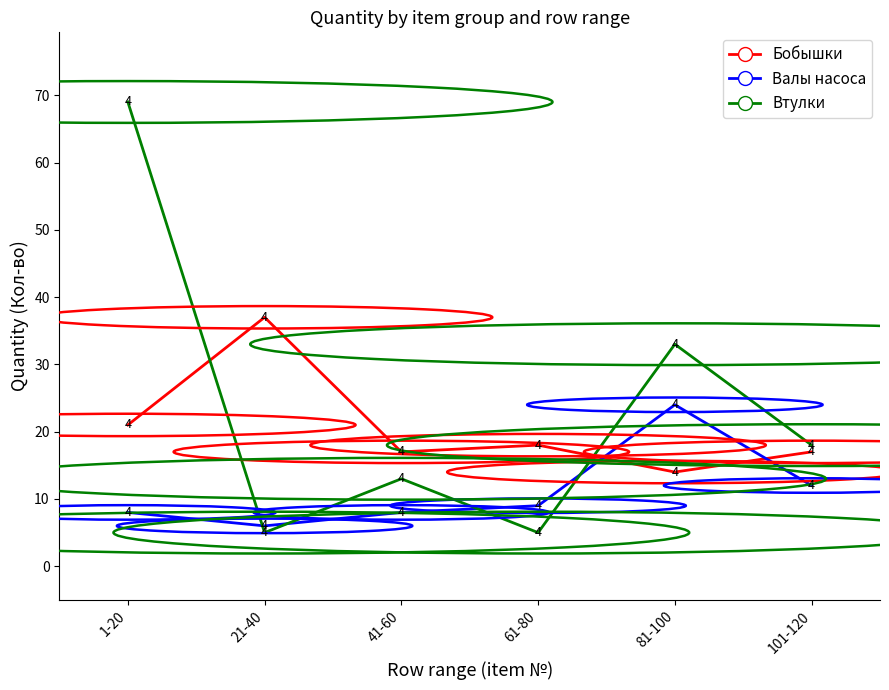

List the series in order of their peak value, highest first.

Втулки, Бобышки, Валы насоса